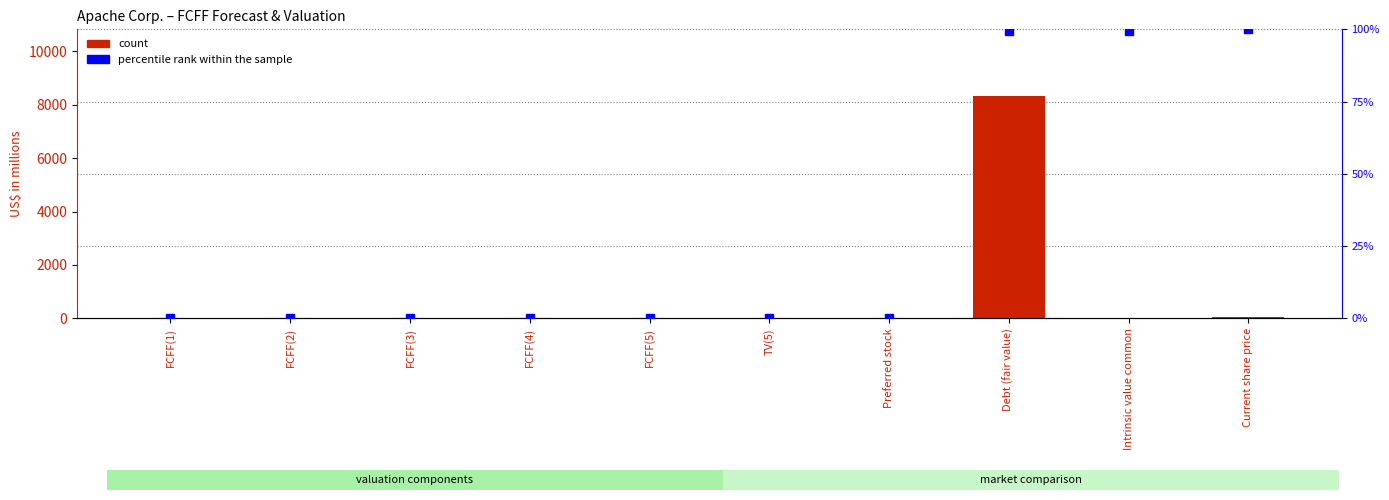

What position from the right is FCFF(4)?

7